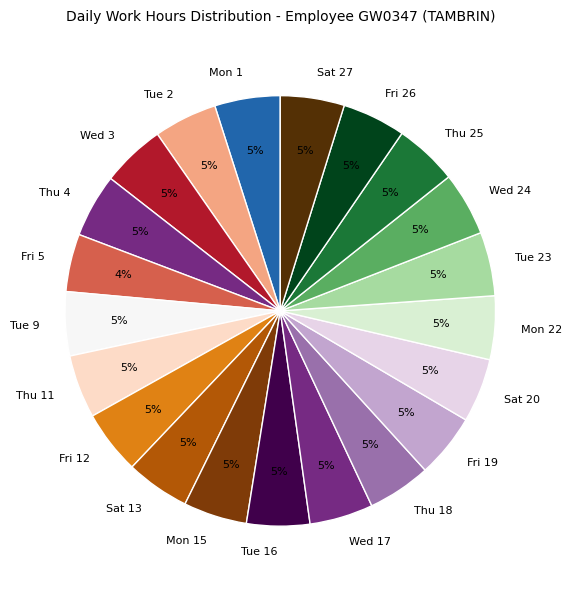

Is it true that Fri 19 is 5% of the pie?

True